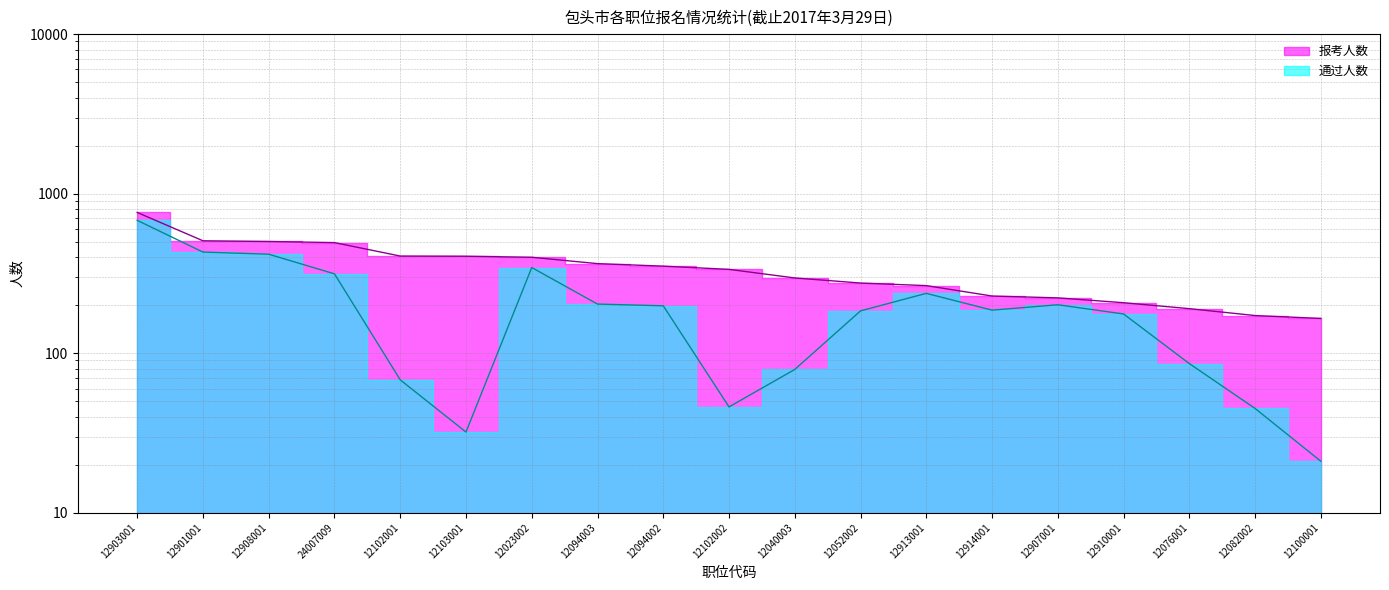

What is the greatest value displayed?

762